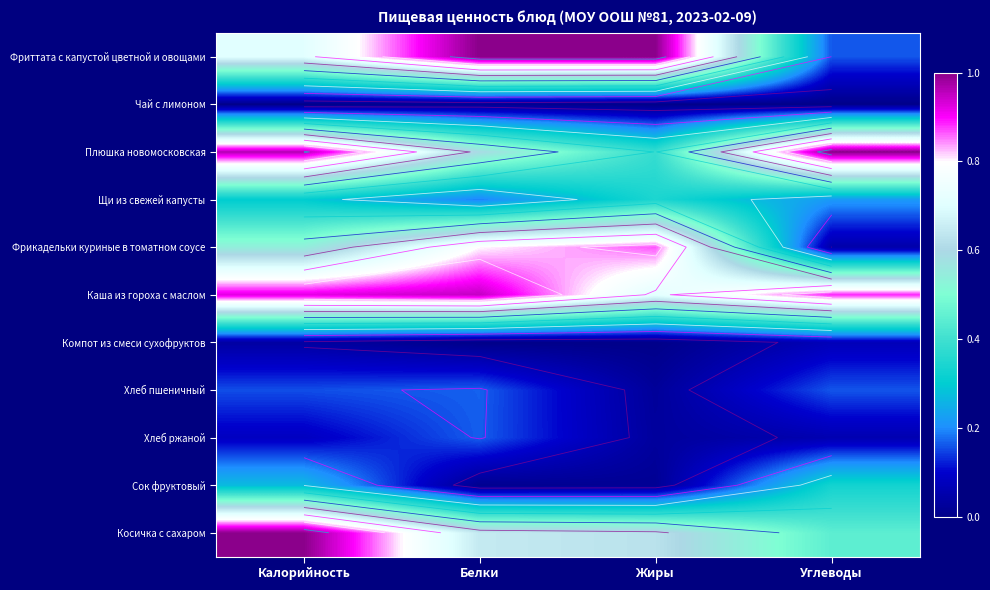

True or false: Сок фруктовый has a value of 0.0 at Жиры.

False